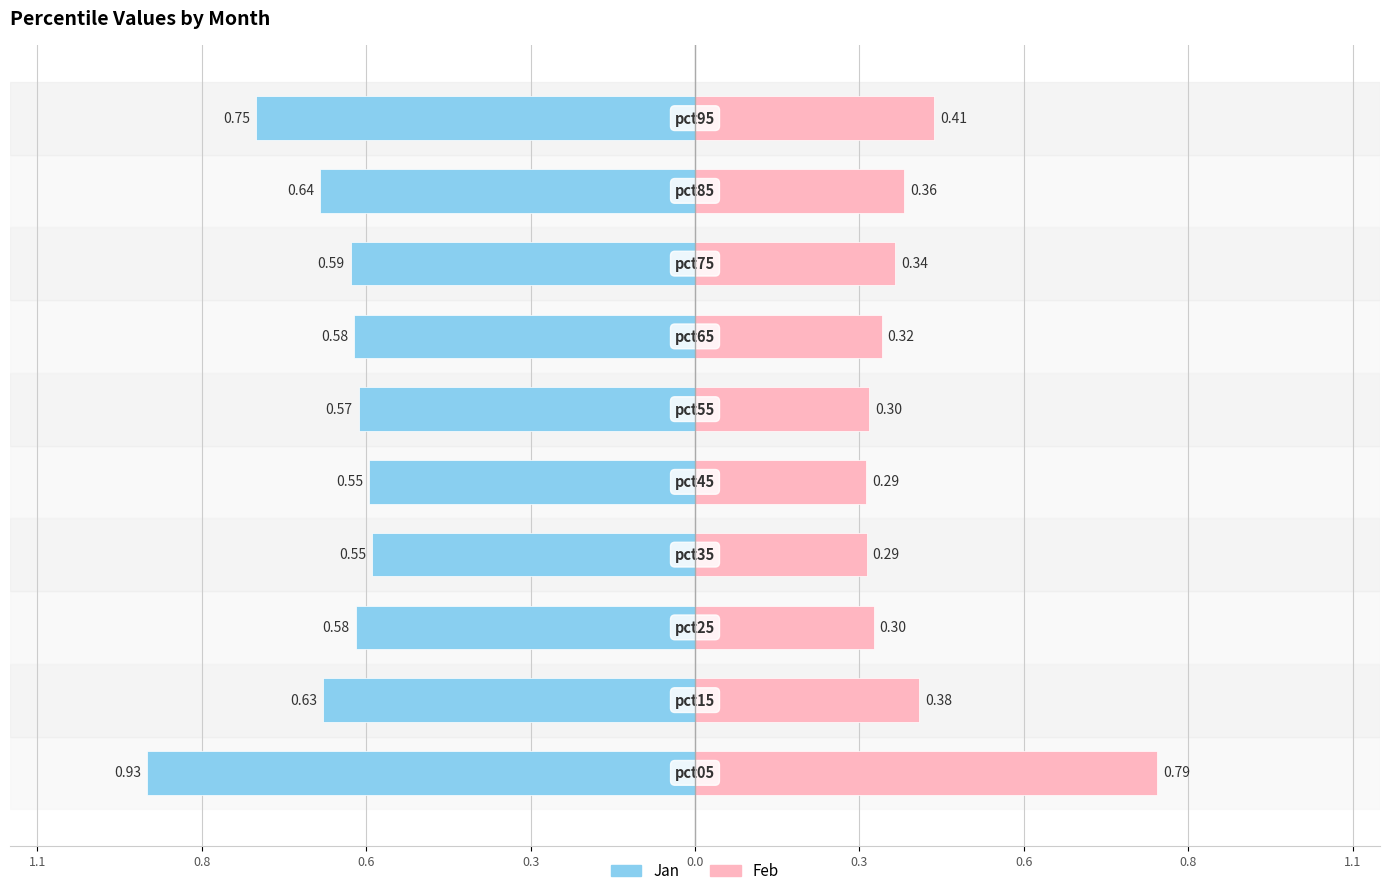

The value of Jan at 0.3 is -0.6. True or false?

True